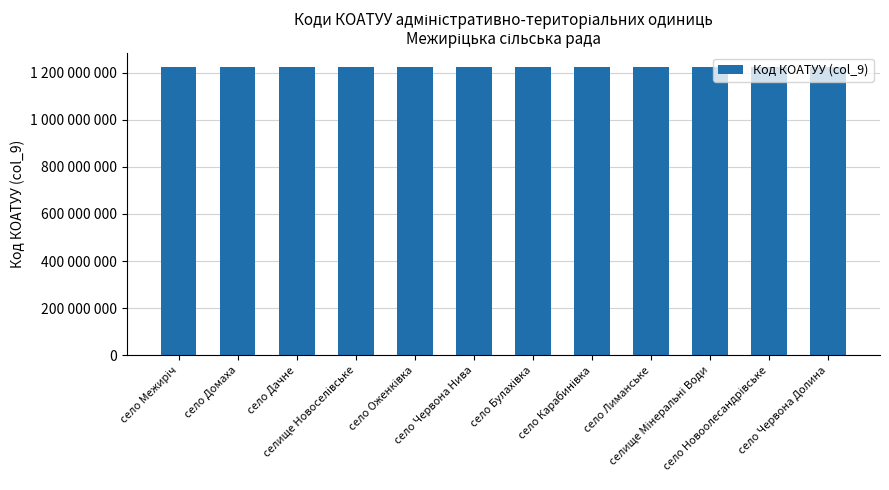

What is the difference between the values at село Карабинівка and село Червона Нива?

2